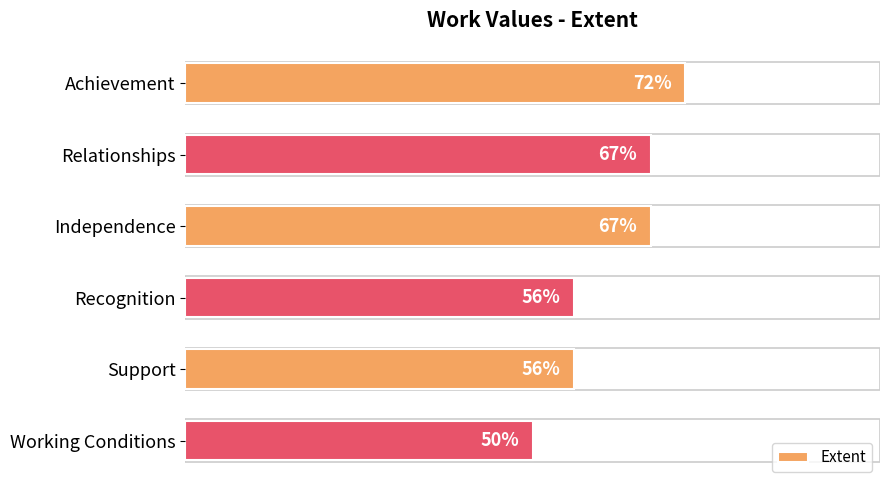

Between Recognition and Working Conditions, which is larger?

Recognition